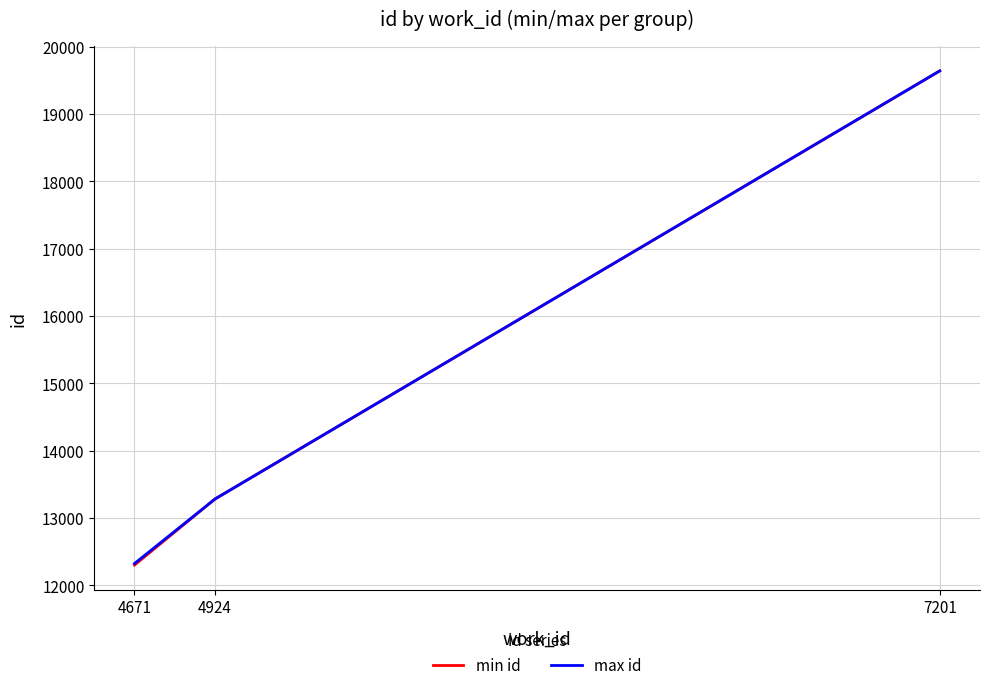

Reading left to right, what are all the values shown in this chart?

min id: 12299	13281	19642
max id: 12322	13281	19643